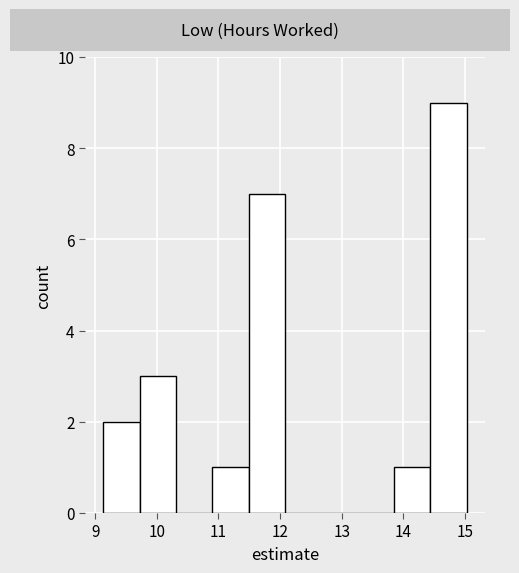

Reading left to right, list every bar in this chart as the range it spans on the x-axis followed by its height. Neither the bar edges nor the heights are printed on the chart, so give them approximately, as read against the axes.

9.13 to 9.72: 2
9.72 to 10.31: 3
10.31 to 10.90: 0
10.90 to 11.49: 1
11.49 to 12.08: 7
12.08 to 12.67: 0
12.67 to 13.26: 0
13.26 to 13.85: 0
13.85 to 14.44: 1
14.44 to 15.03: 9